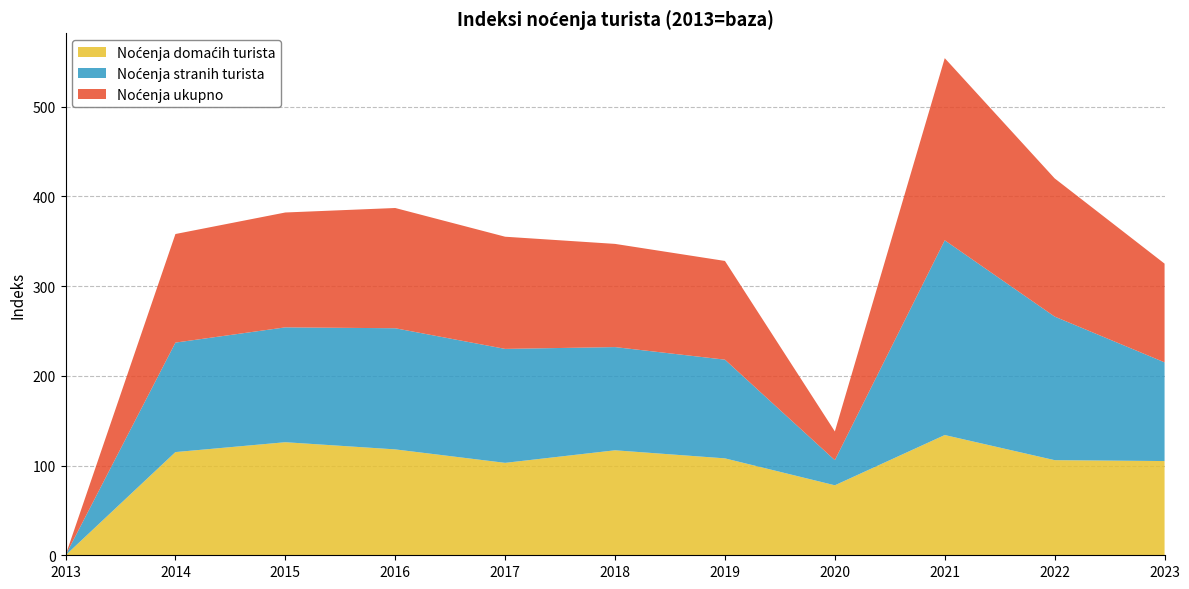

Reading left to right, list all the values displayed in this chart.

Noćenja domaćih turista: 0	115	126	118	103	117	108	78	134	106	105
Noćenja stranih turista: 0	122	128	135	127	115	110	28	217	160	110
Noćenja ukupno: 0	121	128	134	125	115	110	32	203	154	110